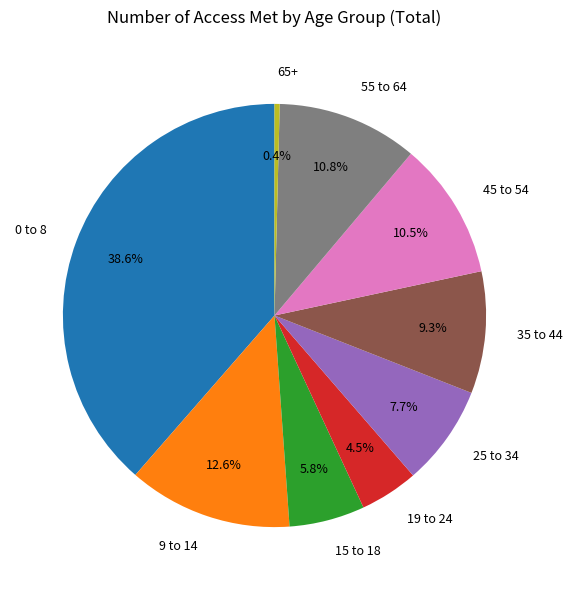

Is there a majority slice in this chart?

No